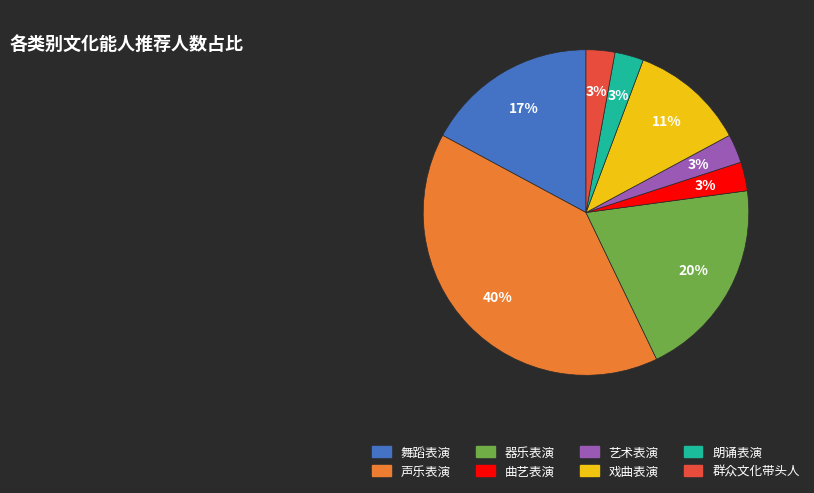

What is the largest slice in the pie chart?

声乐表演